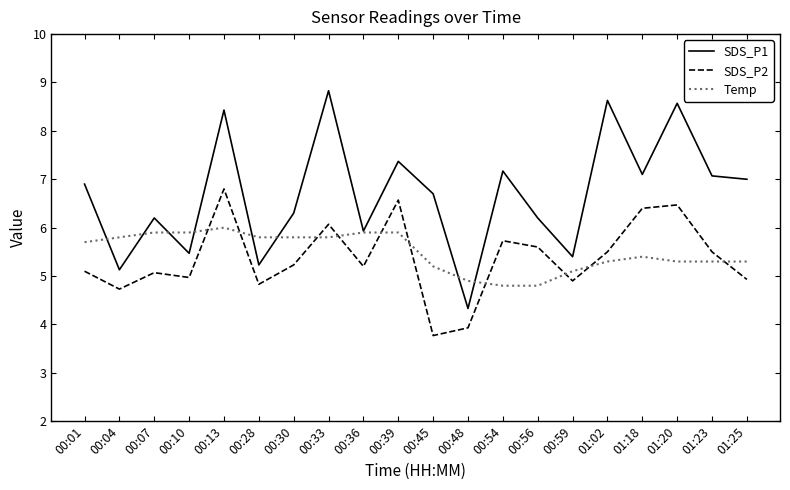

What is the approximate value of SDS_P2 at 00:28?

4.8